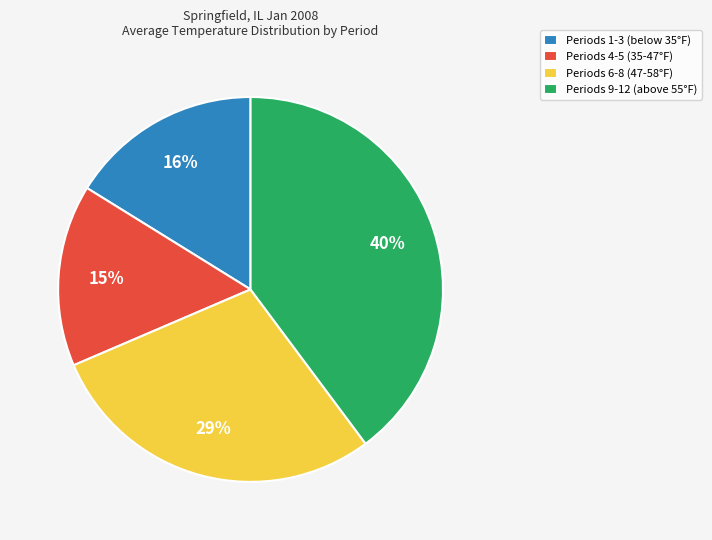

To the nearest percent, what portion does Periods 6-8 (47-58°F) represent?

29%